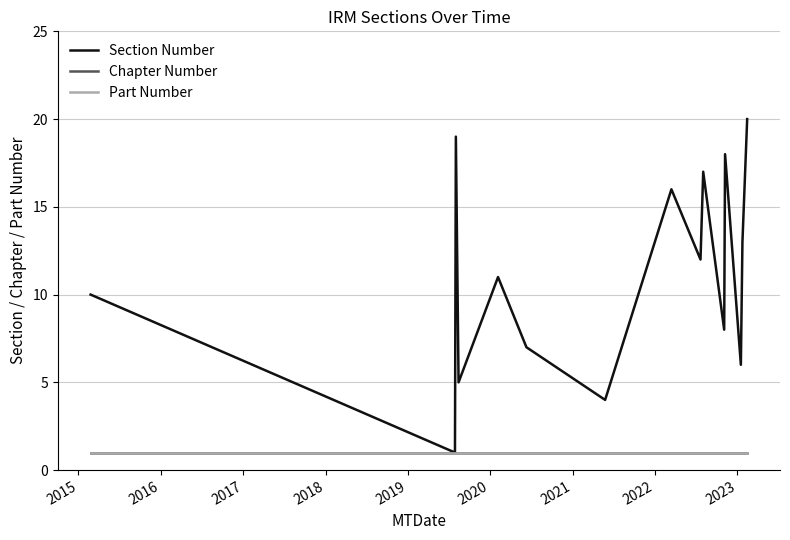

What is the value of the Chapter Number point at the 13th from the left?

1